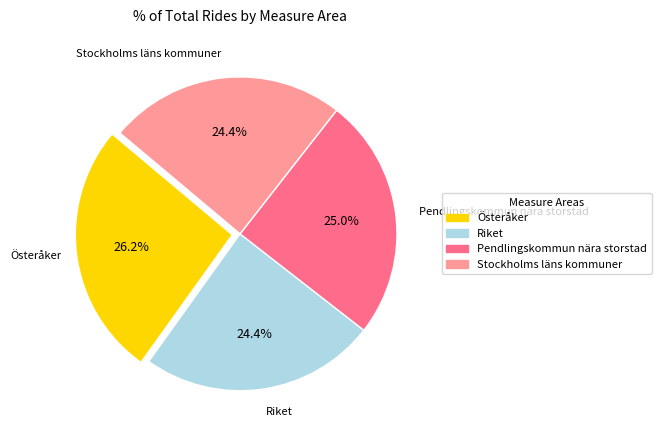

Is the sum of Stockholms läns kommuner and Pendlingskommun nära storstad greater than half?

No